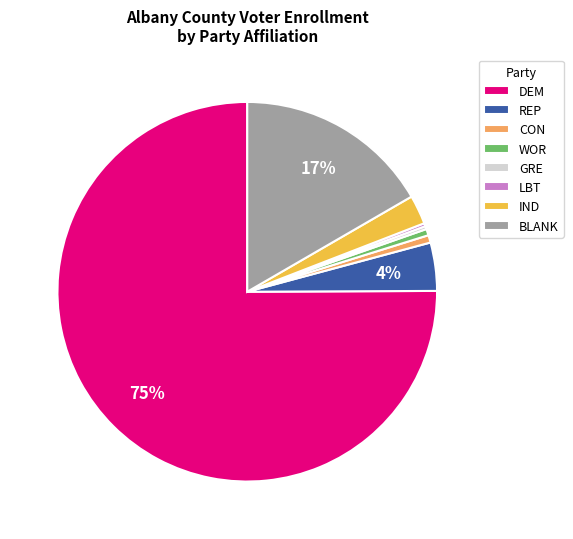

Between CON and REP, which is larger?

REP